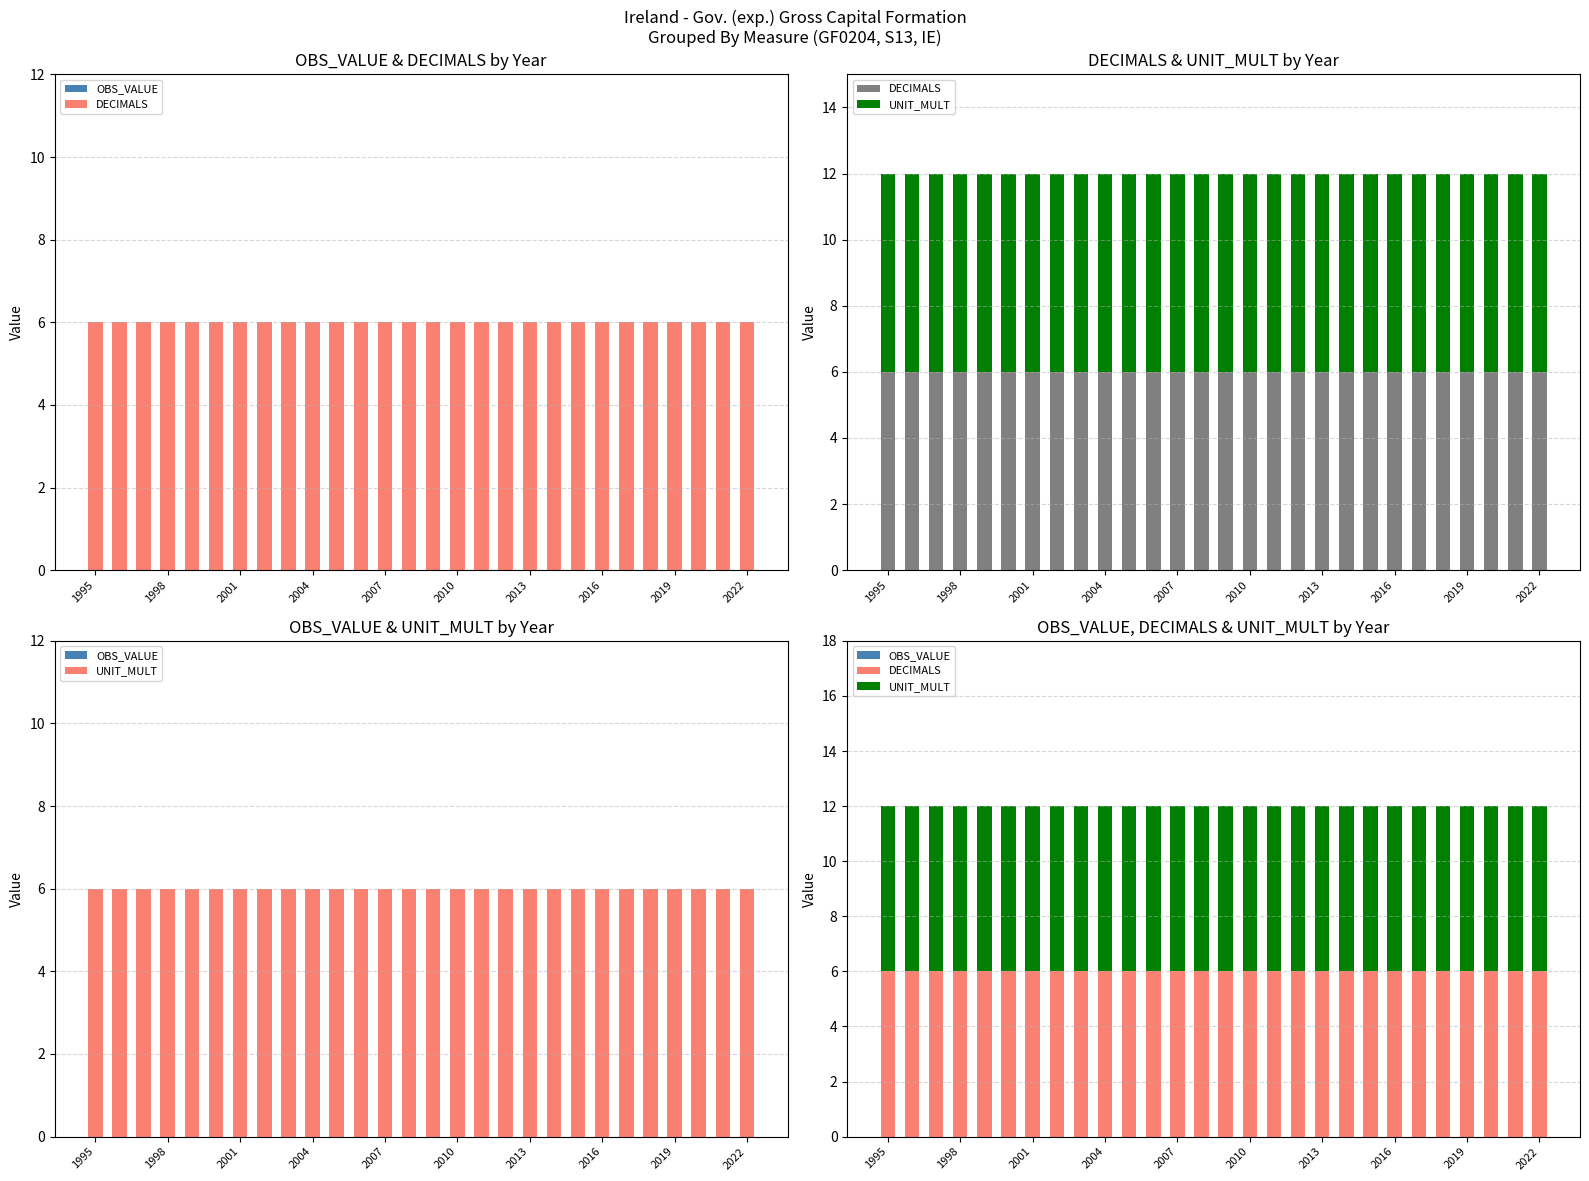

What is the value of the UNIT_MULT bar at the 28th from the left?

6